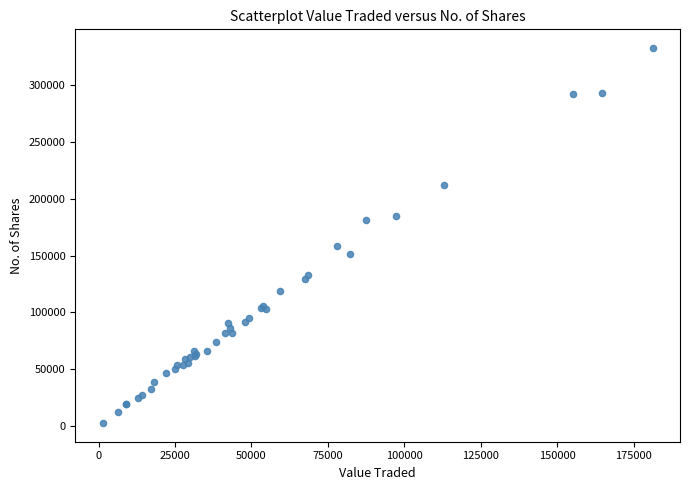

What Y value in the scatter plot is closest to 167756?

158589